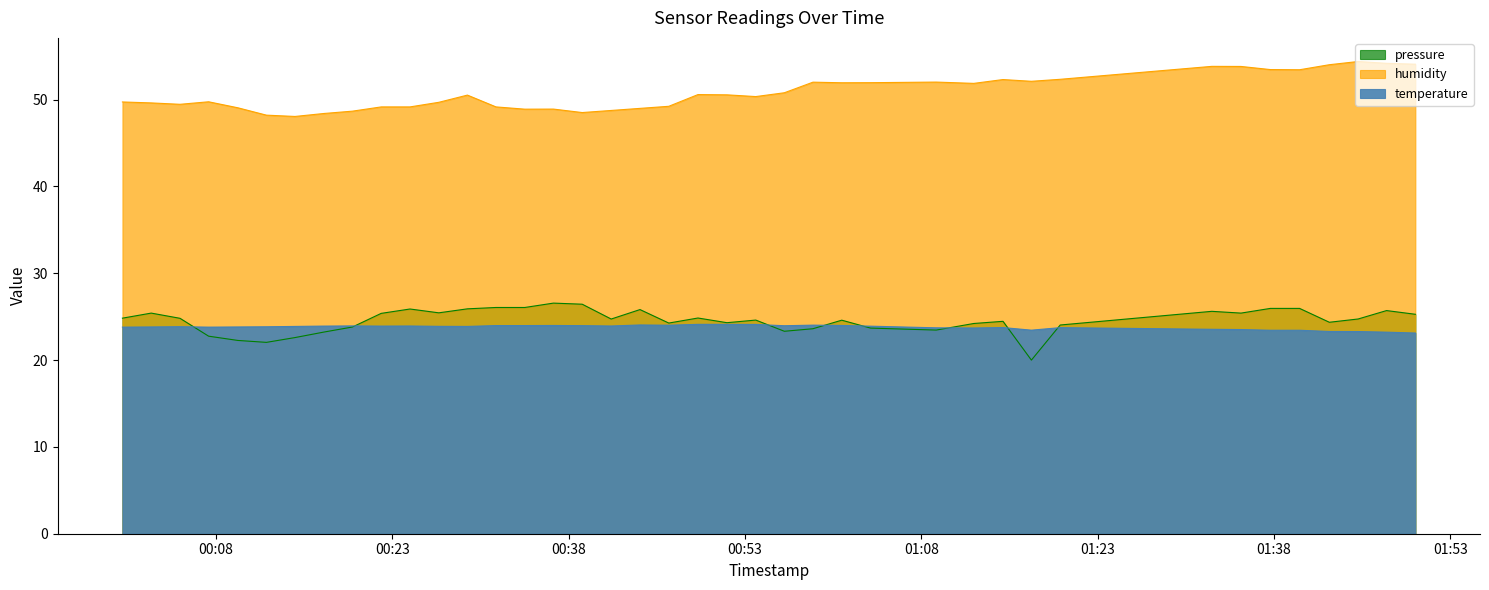

How many series are shown in this chart?

3